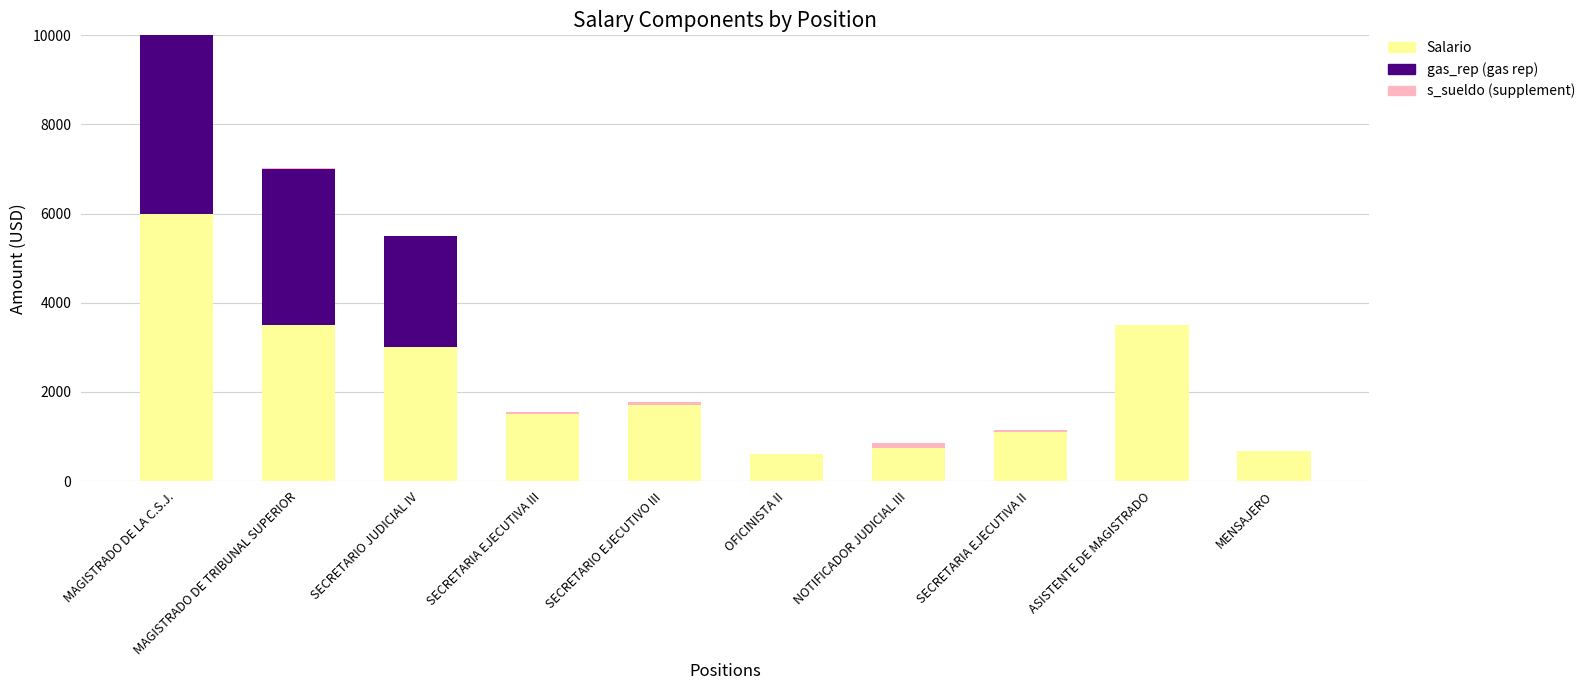

Count the number of data series in this chart.

3